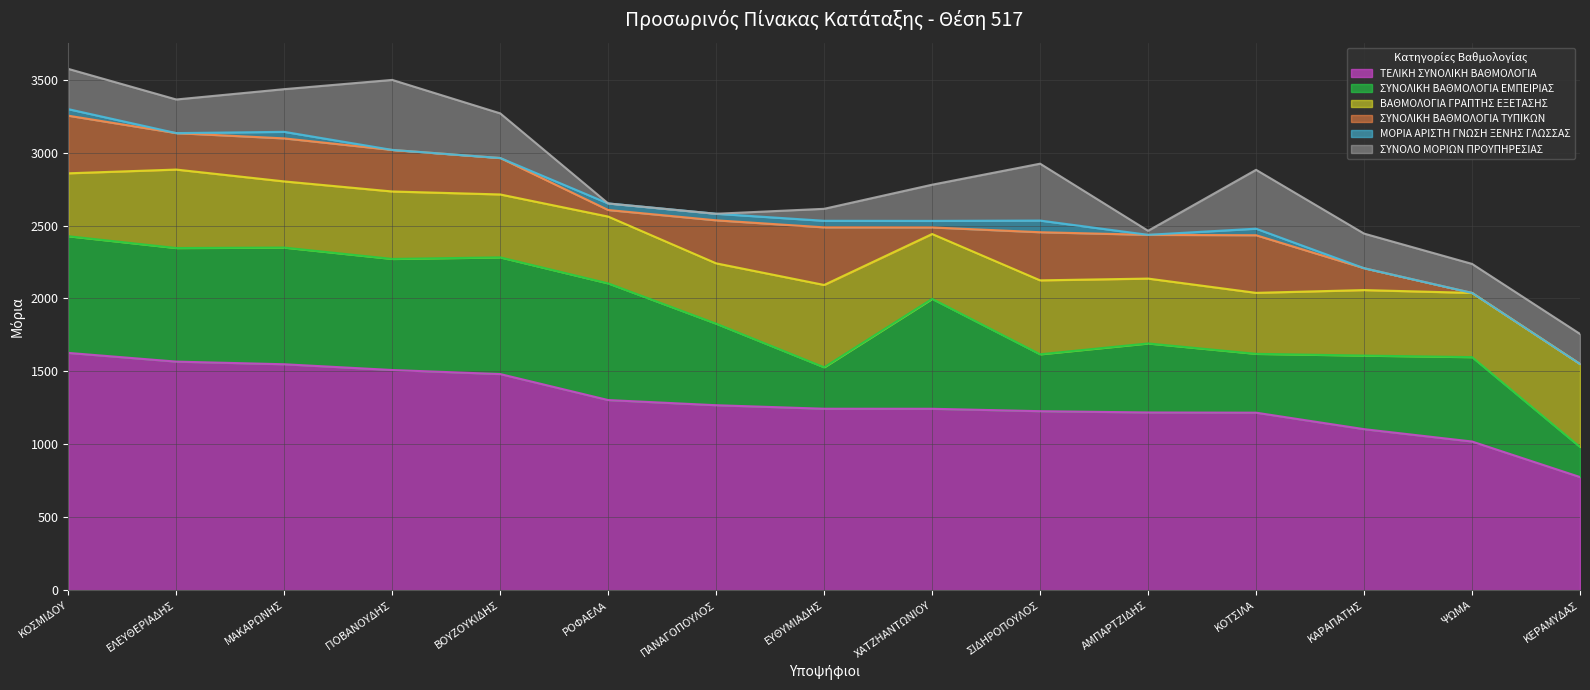

What are all the series names shown in the legend?

ΤΕΛΙΚΗ ΣΥΝΟΛΙΚΗ ΒΑΘΜΟΛΟΓΙΑ, ΣΥΝΟΛΙΚΗ ΒΑΘΜΟΛΟΓΙΑ ΕΜΠΕΙΡΙΑΣ, ΒΑΘΜΟΛΟΓΙΑ ΓΡΑΠΤΗΣ ΕΞΕΤΑΣΗΣ, ΣΥΝΟΛΙΚΗ ΒΑΘΜΟΛΟΓΙΑ ΤΥΠΙΚΩΝ, ΜΟΡΙΑ ΑΡΙΣΤΗ ΓΝΩΣΗ ΞΕΝΗΣ ΓΛΩΣΣΑΣ, ΣΥΝΟΛΟ ΜΟΡΙΩΝ ΠΡΟΥΠΗΡΕΣΙΑΣ